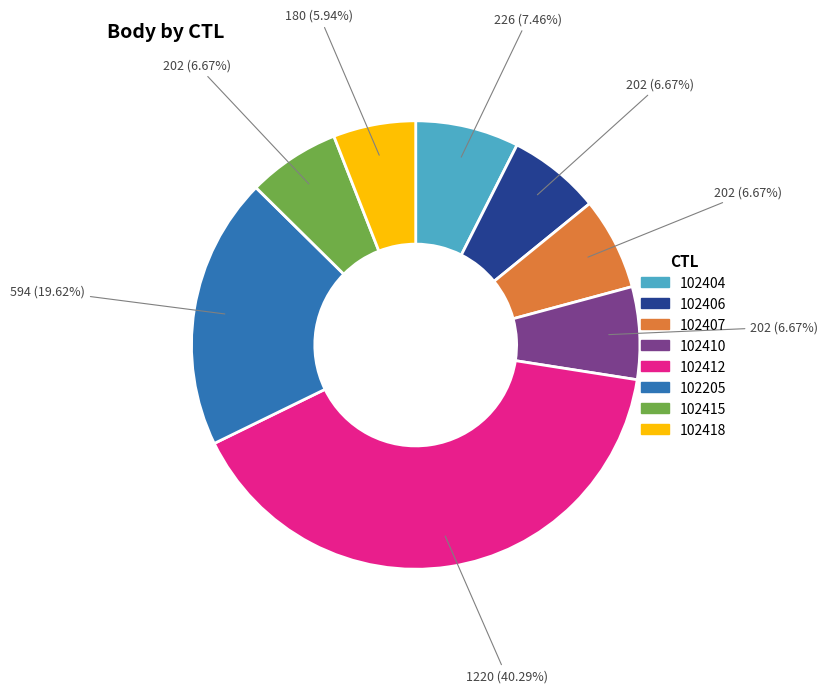

Is there a majority slice in this chart?

No